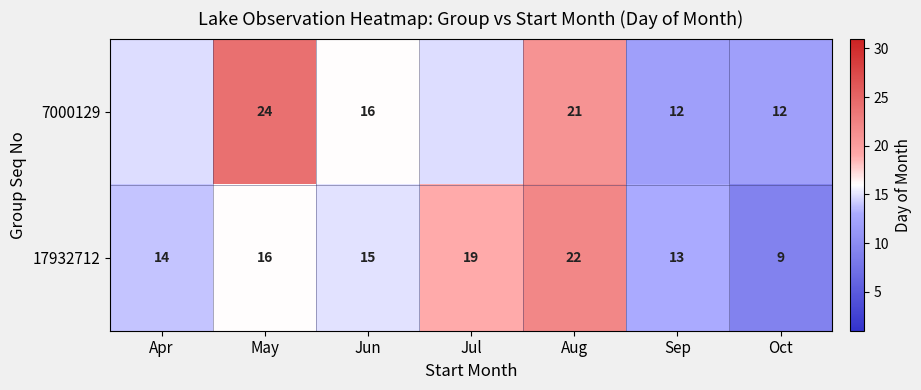

Which series changed the most between May and Aug?

17932712